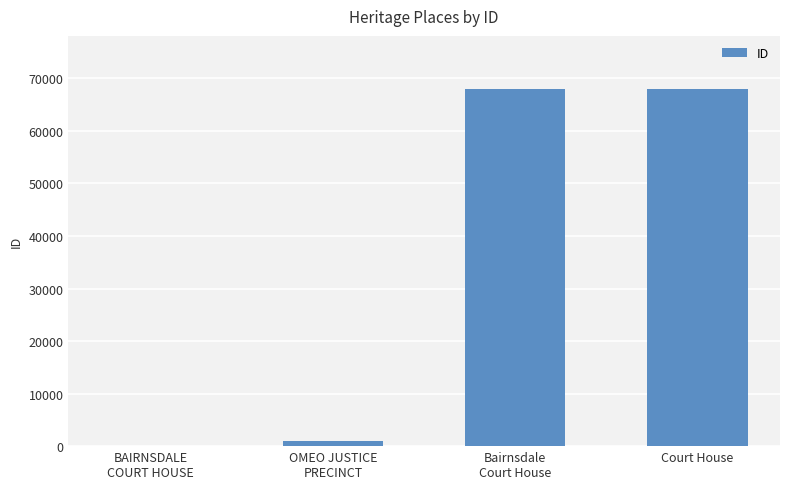

What is the greatest value displayed?

67904